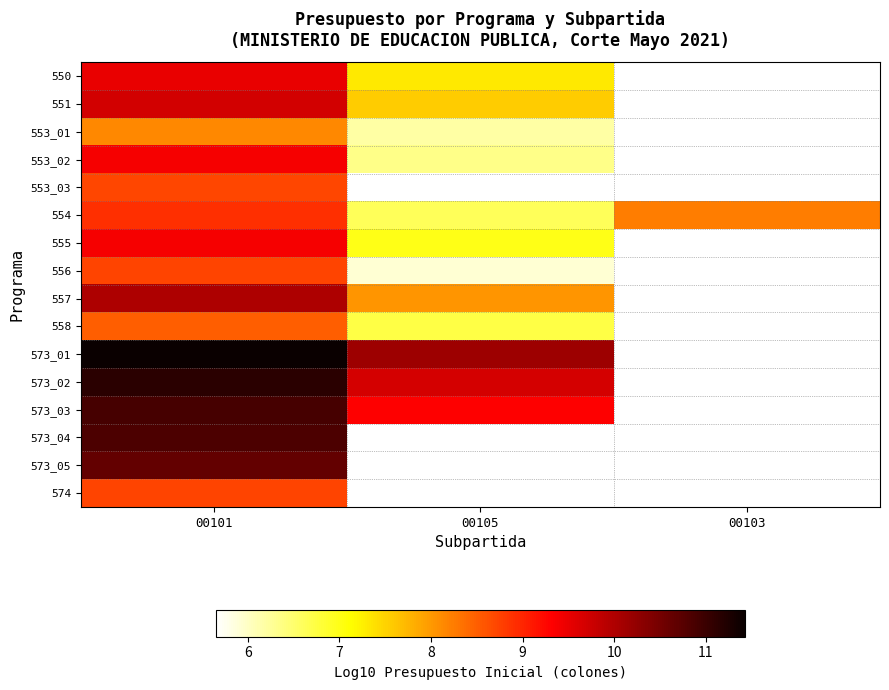

The 558 series shows 6.7 at 00105. True or false?

True